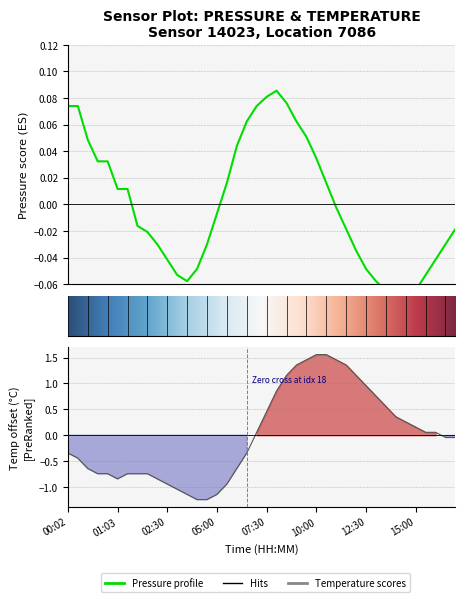

Does the chart display data point markers on the line(s)?

No